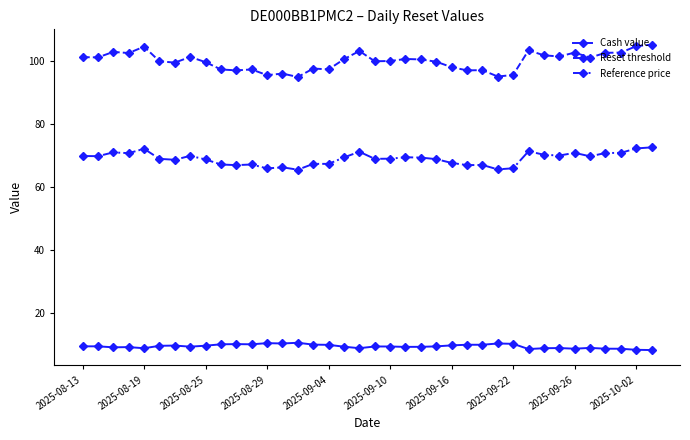

What is the greatest value displayed?

105.3